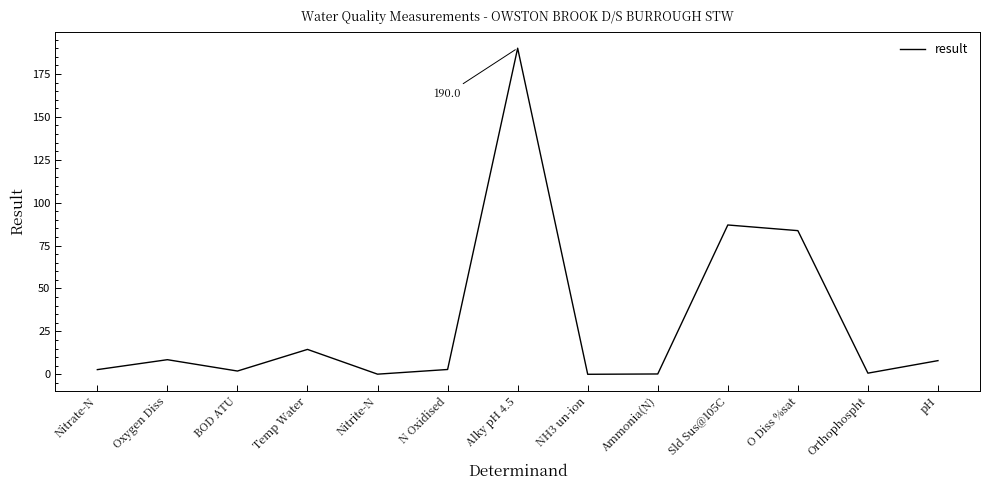

Where is the first local maximum?

Oxygen Diss